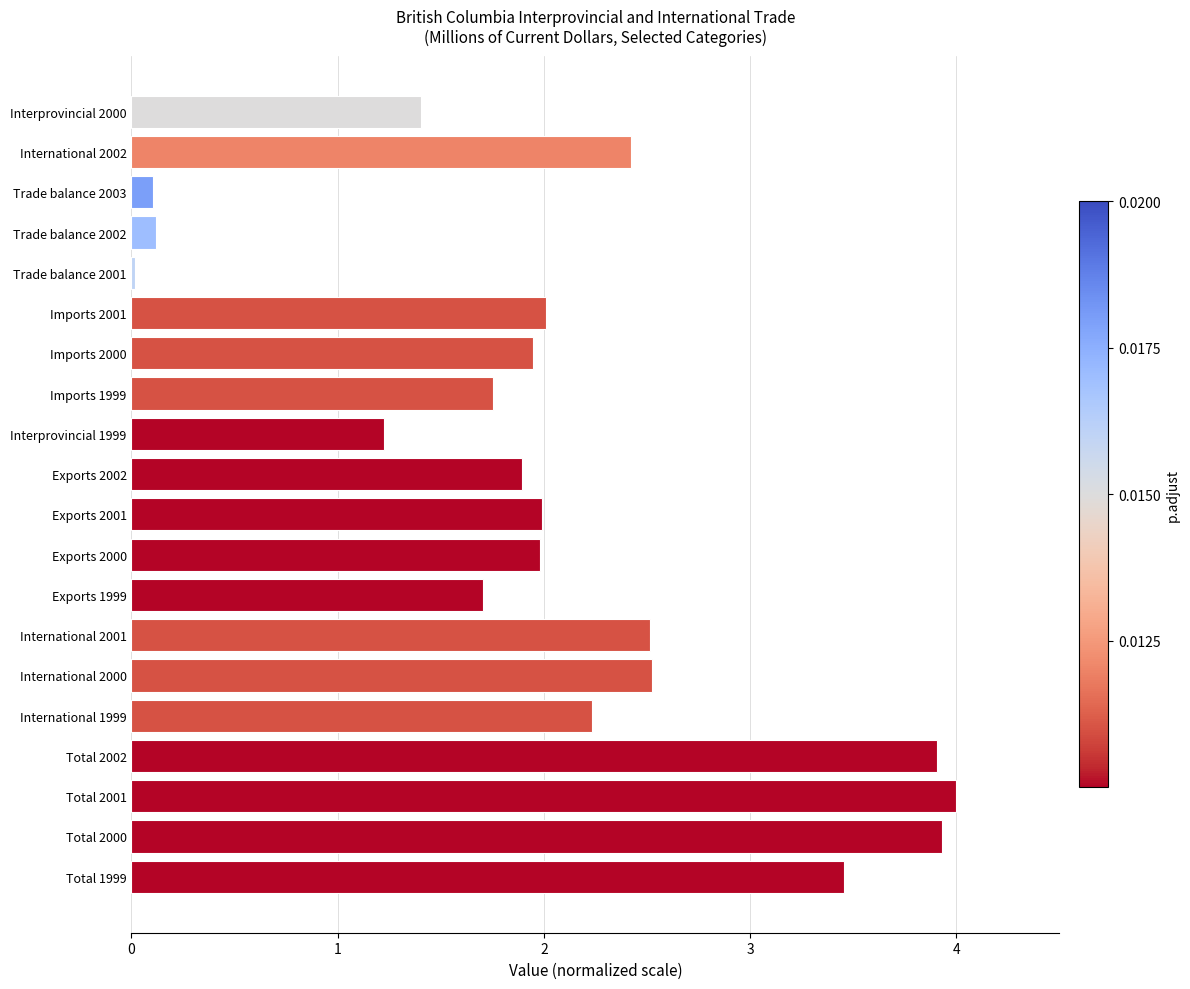

What is the change in value from Total 2000 to Exports 2000?

-1.9